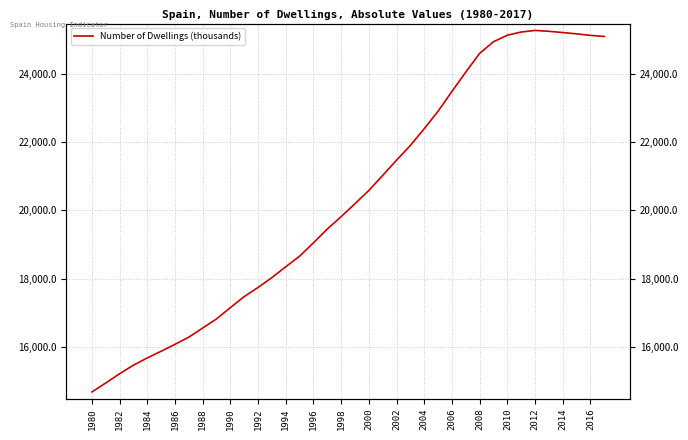

How many values exceed 20198?

19